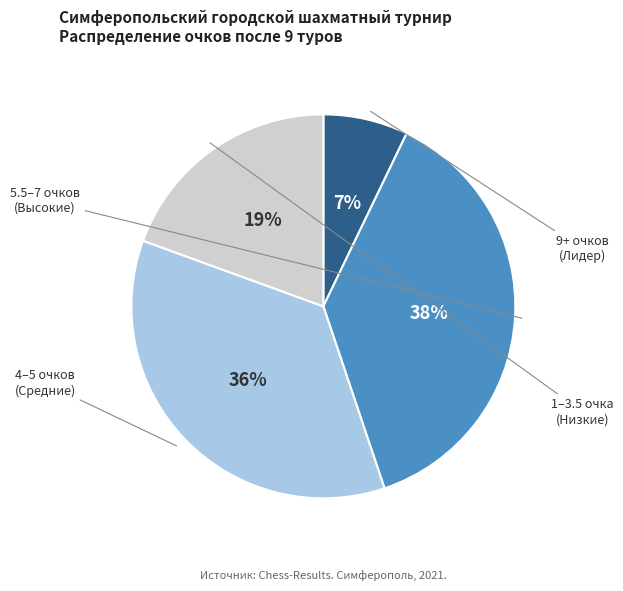

To the nearest percent, what is the average slice percentage?

25%